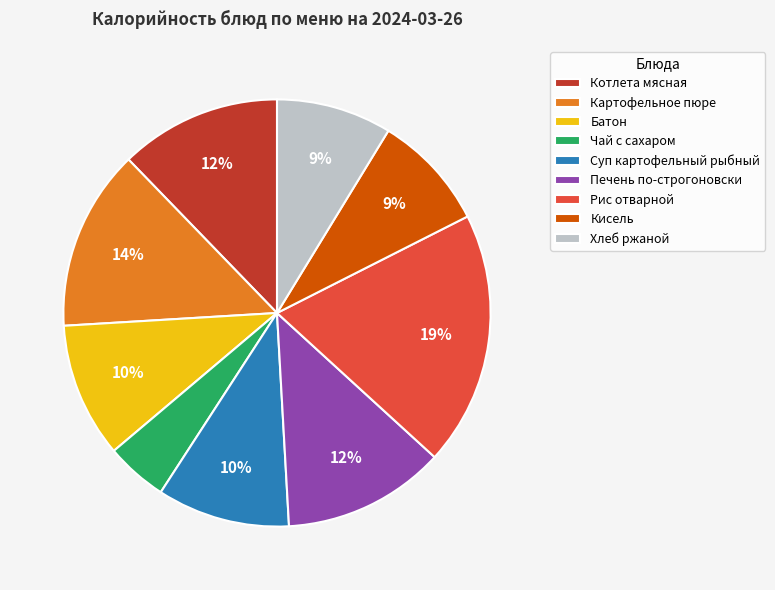

Do Котлета мясная and Суп картофельный рыбный together represent more than half of the pie?

No